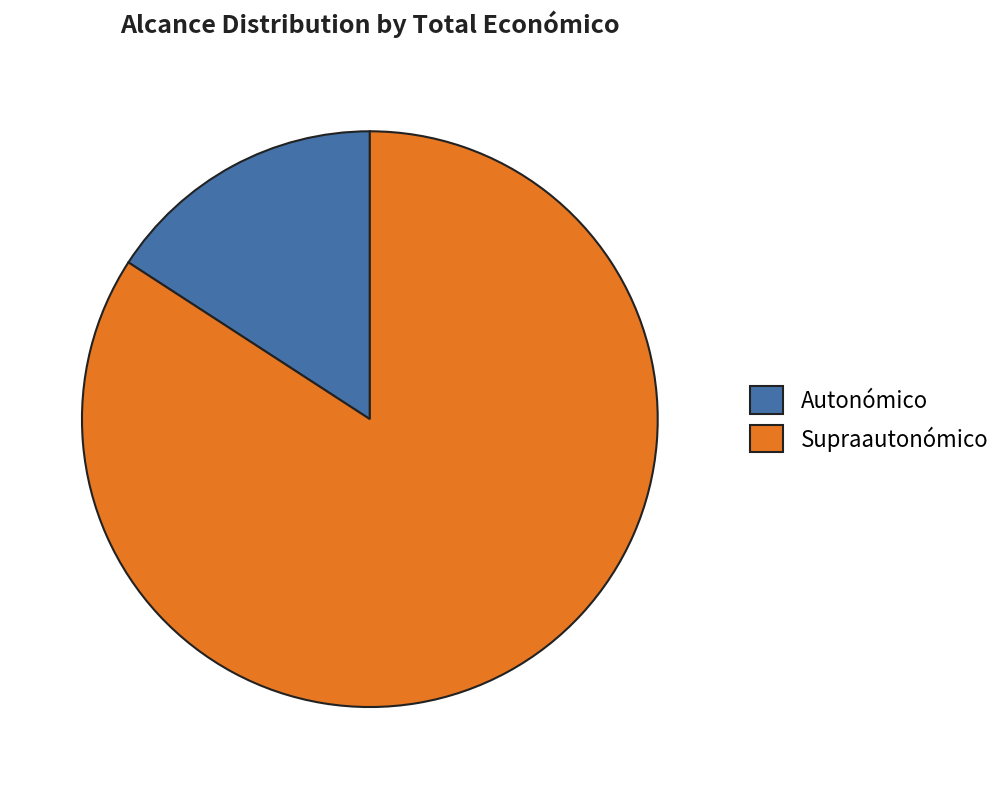

Which slice represents more than half of the pie?

Supraautonómico